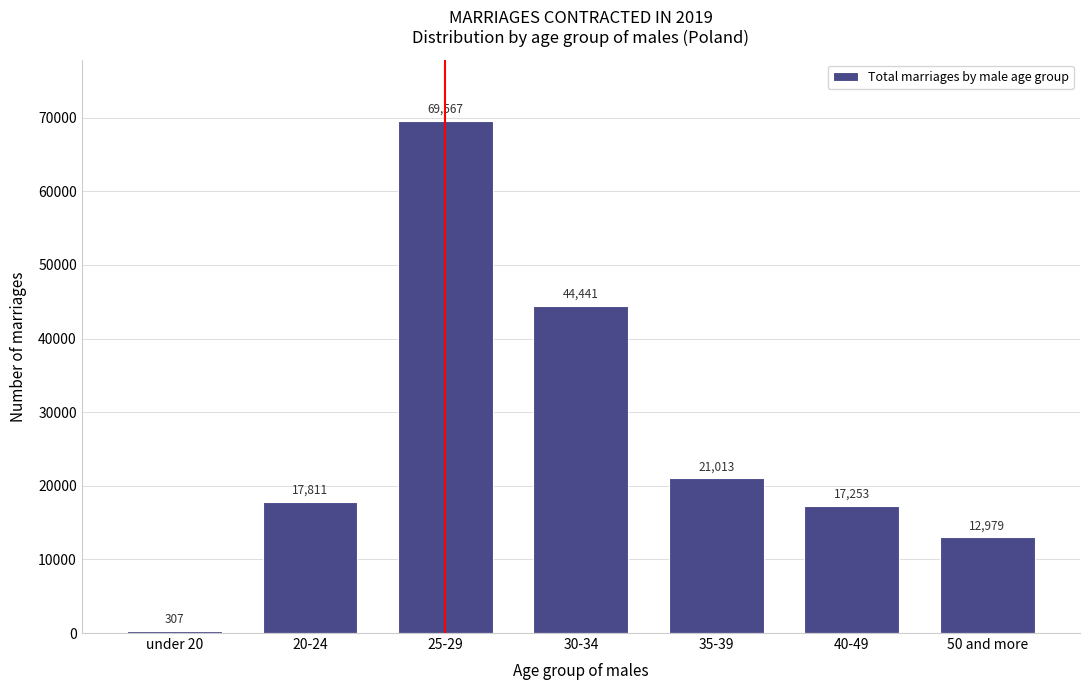

Reading right to left, transcribe all the data shown in this chart.

50 and more=12979	40-49=17253	35-39=21013	30-34=44441	25-29=69567	20-24=17811	under 20=307